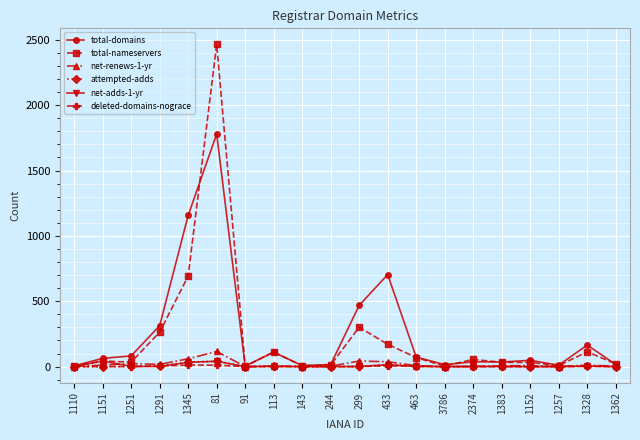

Which series has the widest spread of values?

total-nameservers